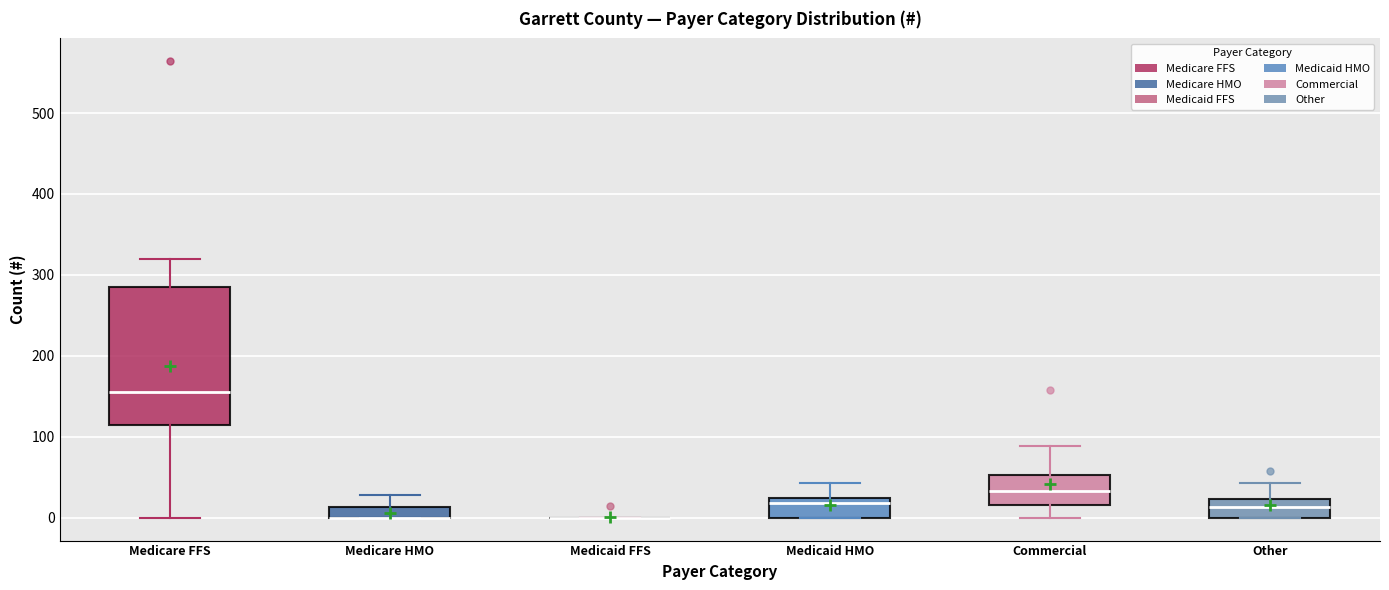

Comparing the boxes themselves (not the whiskers), which one is the tallest?

Medicare FFS